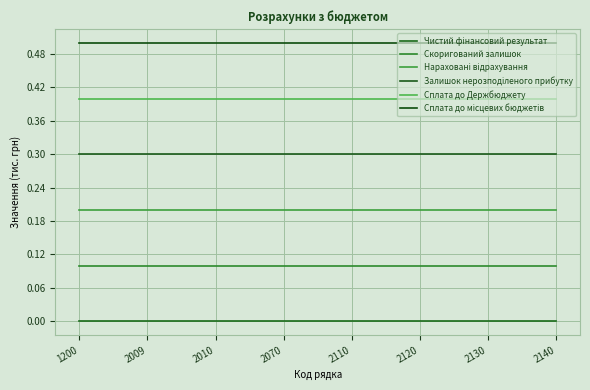

How many lines are shown in the chart?

6